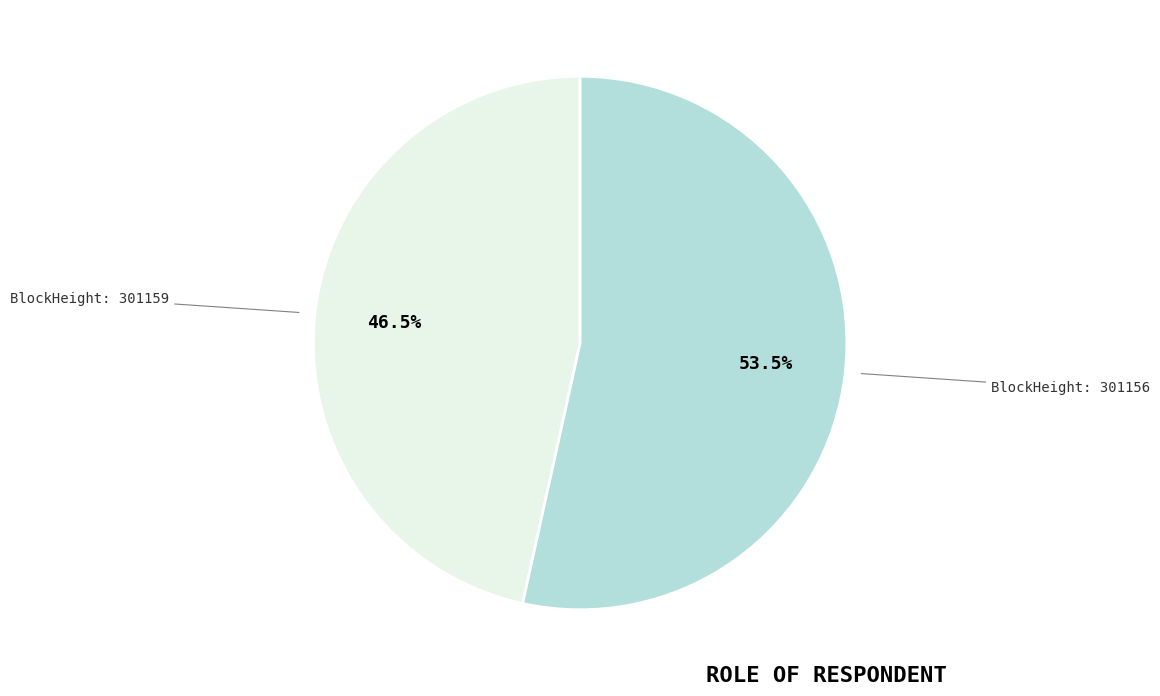

Count the number of slices in the pie.

2